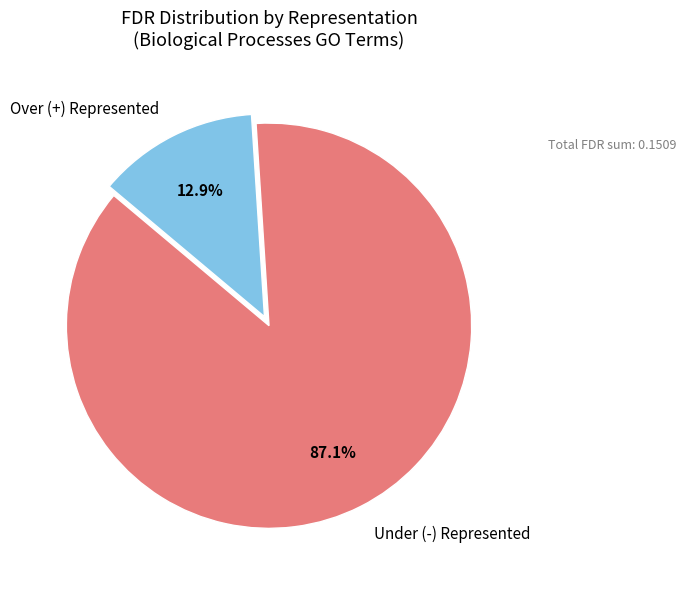

Which category has the biggest portion of the pie?

Under (-) Represented